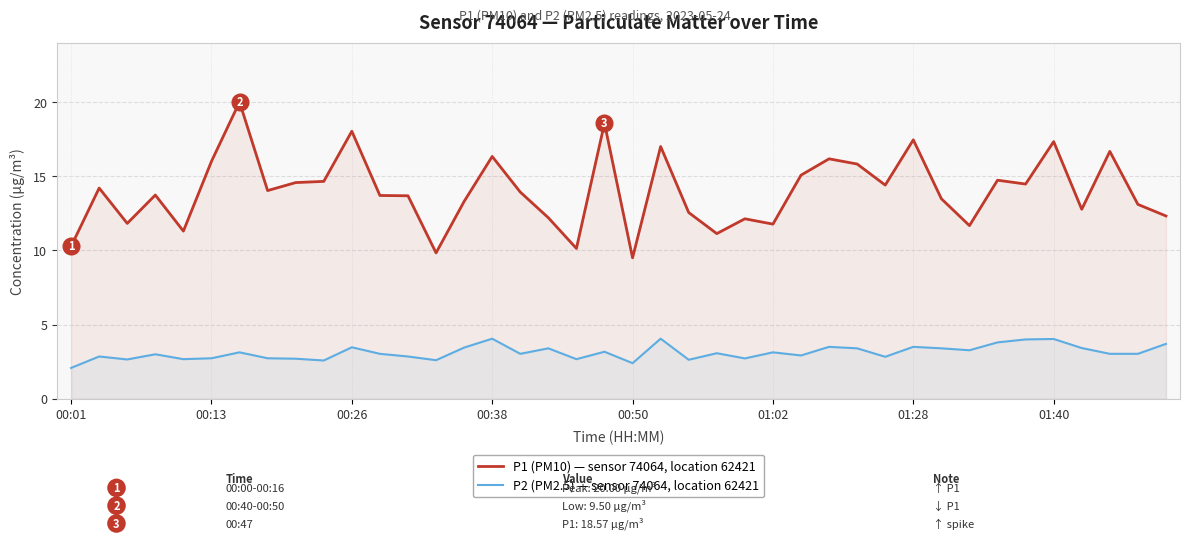

What are all the series names shown in the legend?

P1 (PM10) — sensor 74064, location 62421, P2 (PM2.5) — sensor 74064, location 62421